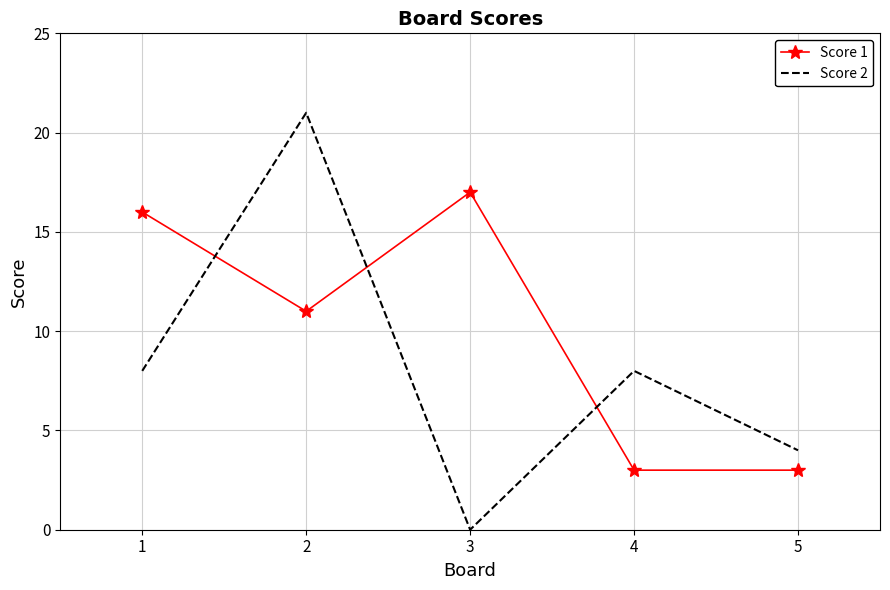

Which category has the lowest value in the Score 2 series?

3